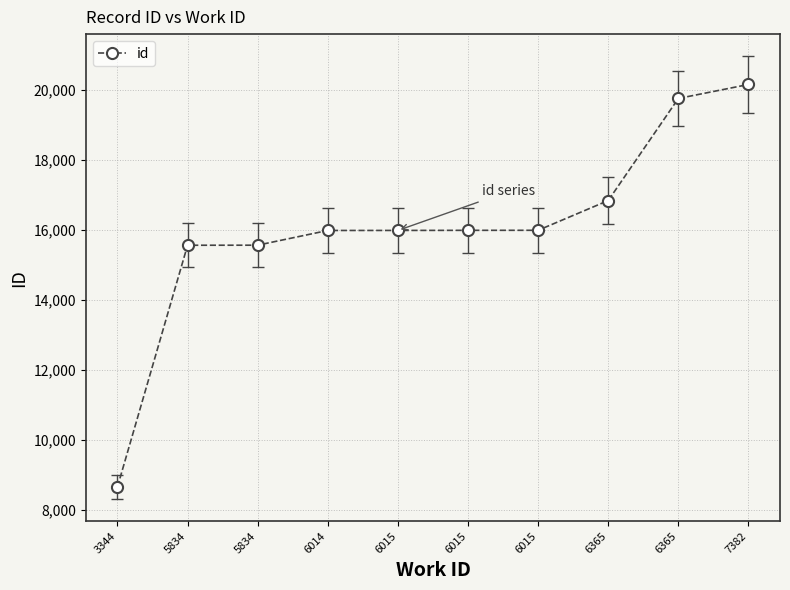

What is the change in value from 5834 to 6015?

+427